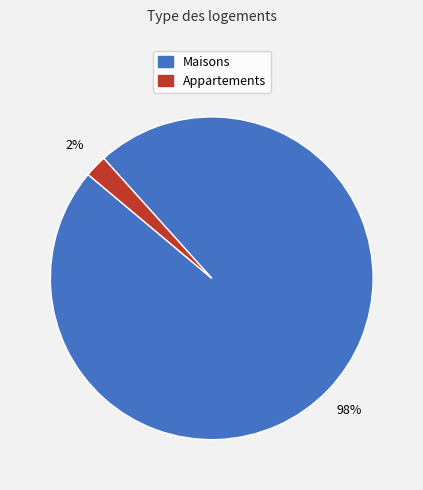

To the nearest percent, what is the average slice percentage?

50%